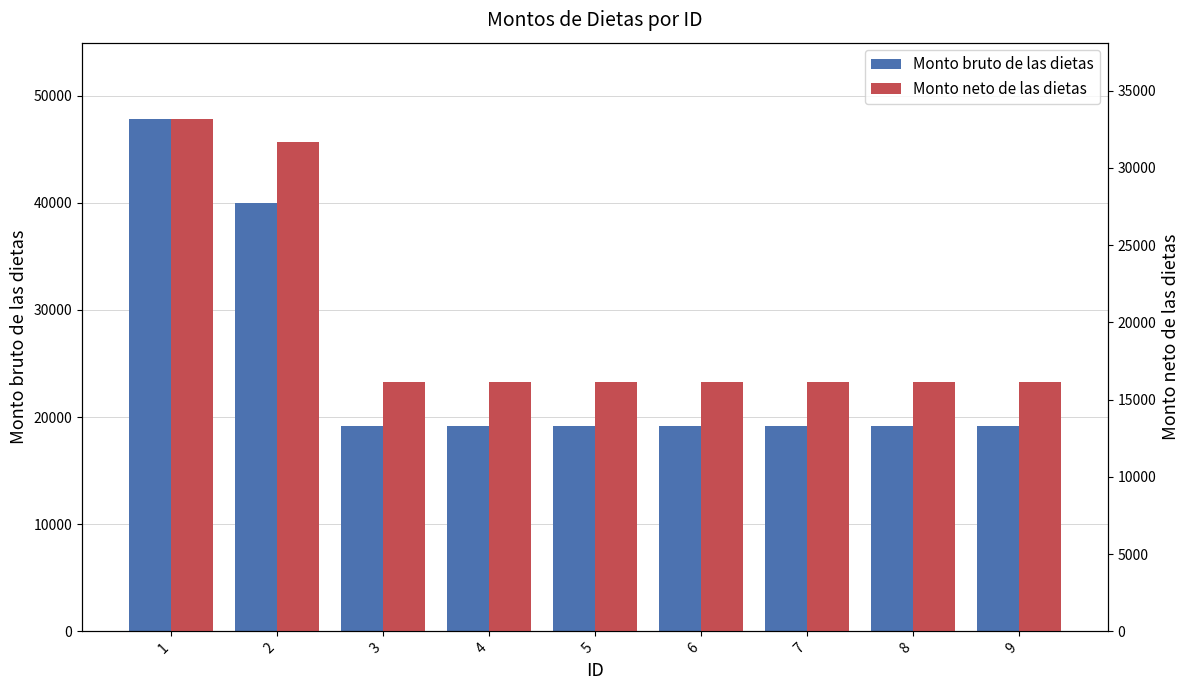

At 4, list the series in order from largest to smallest.

Monto bruto de las dietas, Monto neto de las dietas